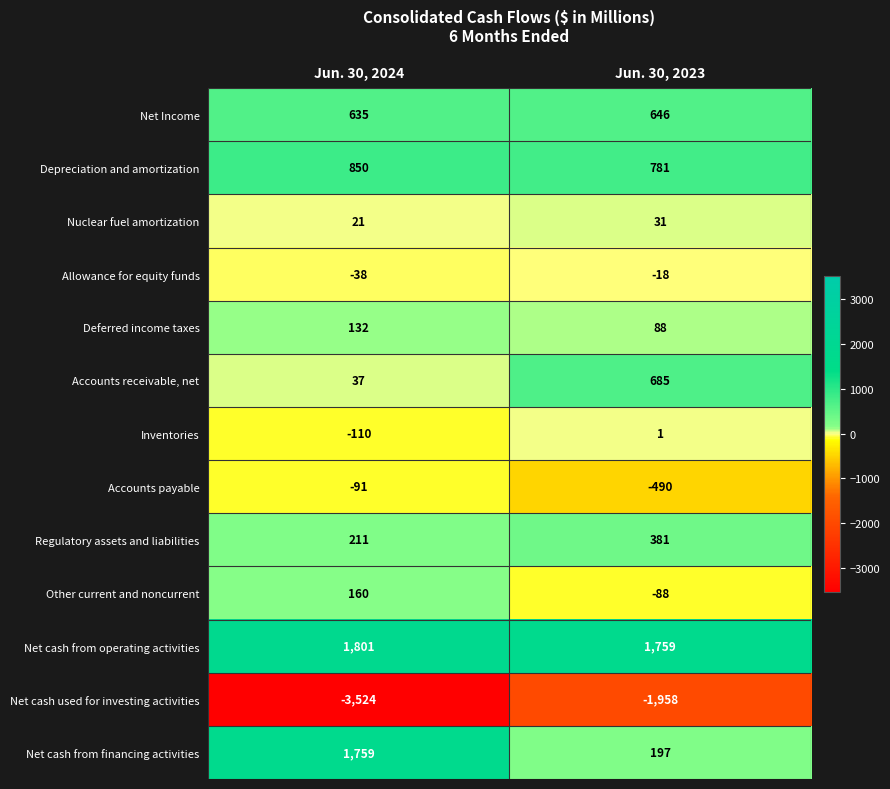

What is the minimum value shown in the chart?

-3524